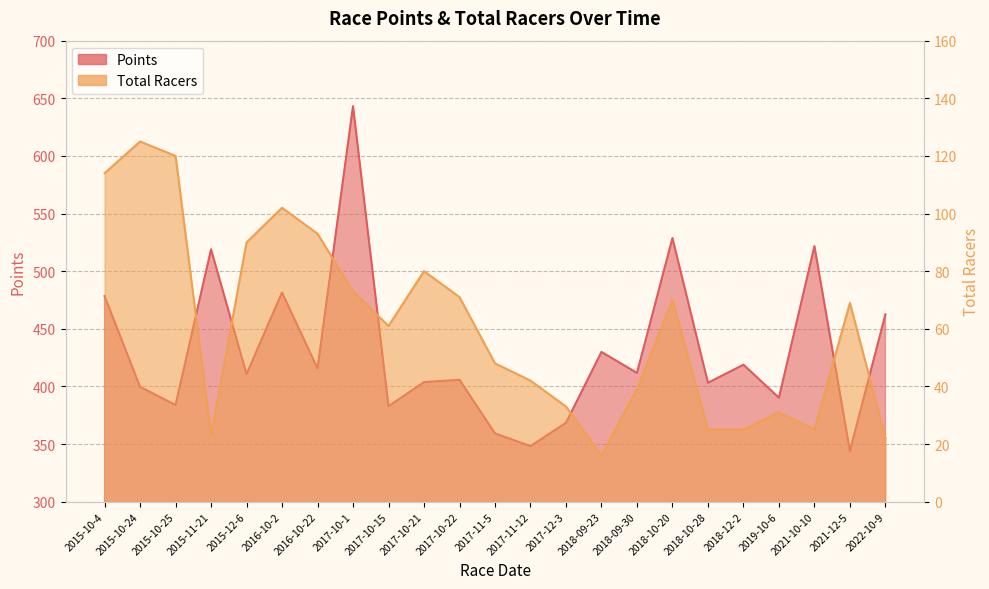

What is the lowest value of the Points series?

344.0